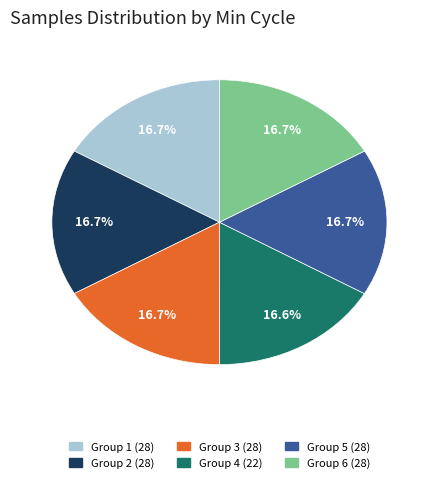

Does any single category account for the majority?

No